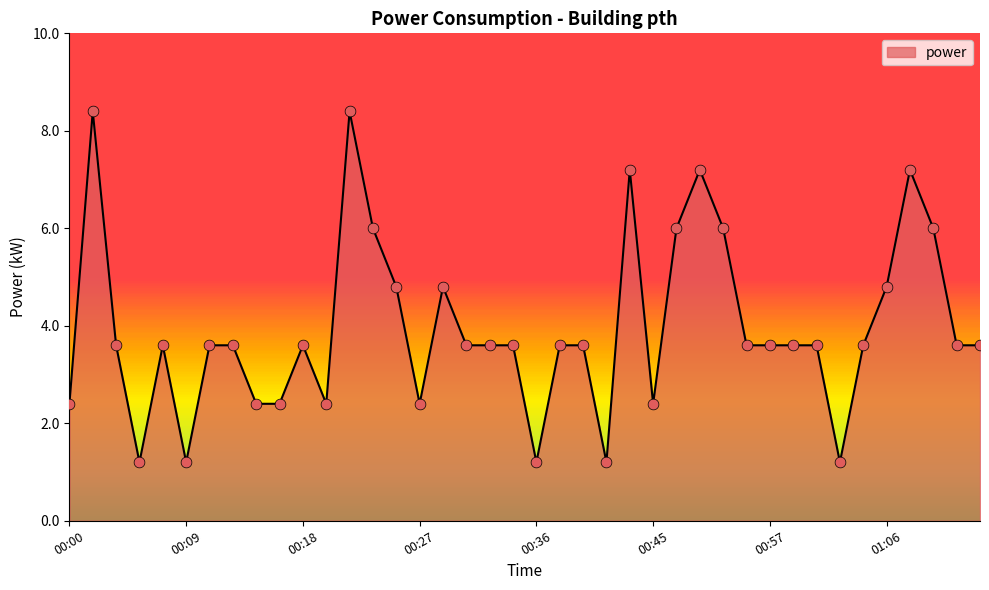

What is the maximum value shown in the chart?

8.4